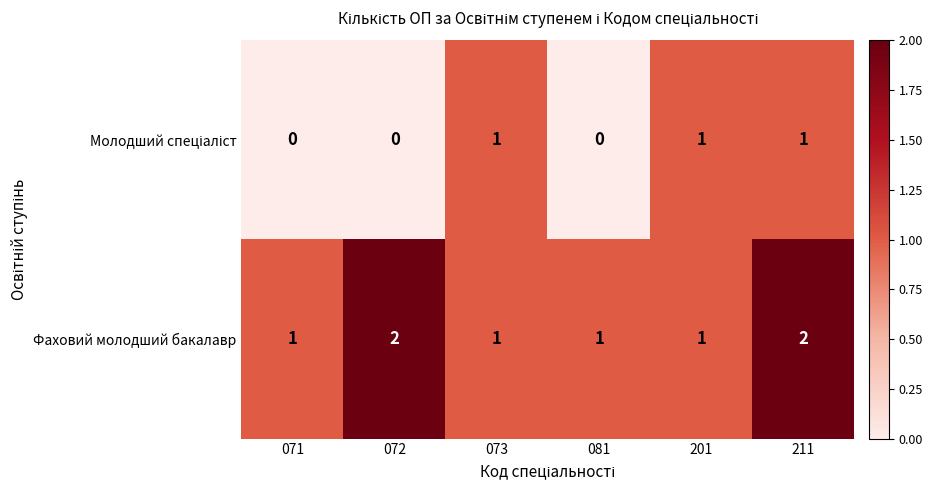

What is the sum of the Фаховий молодший бакалавр values at 201 and 072?

3